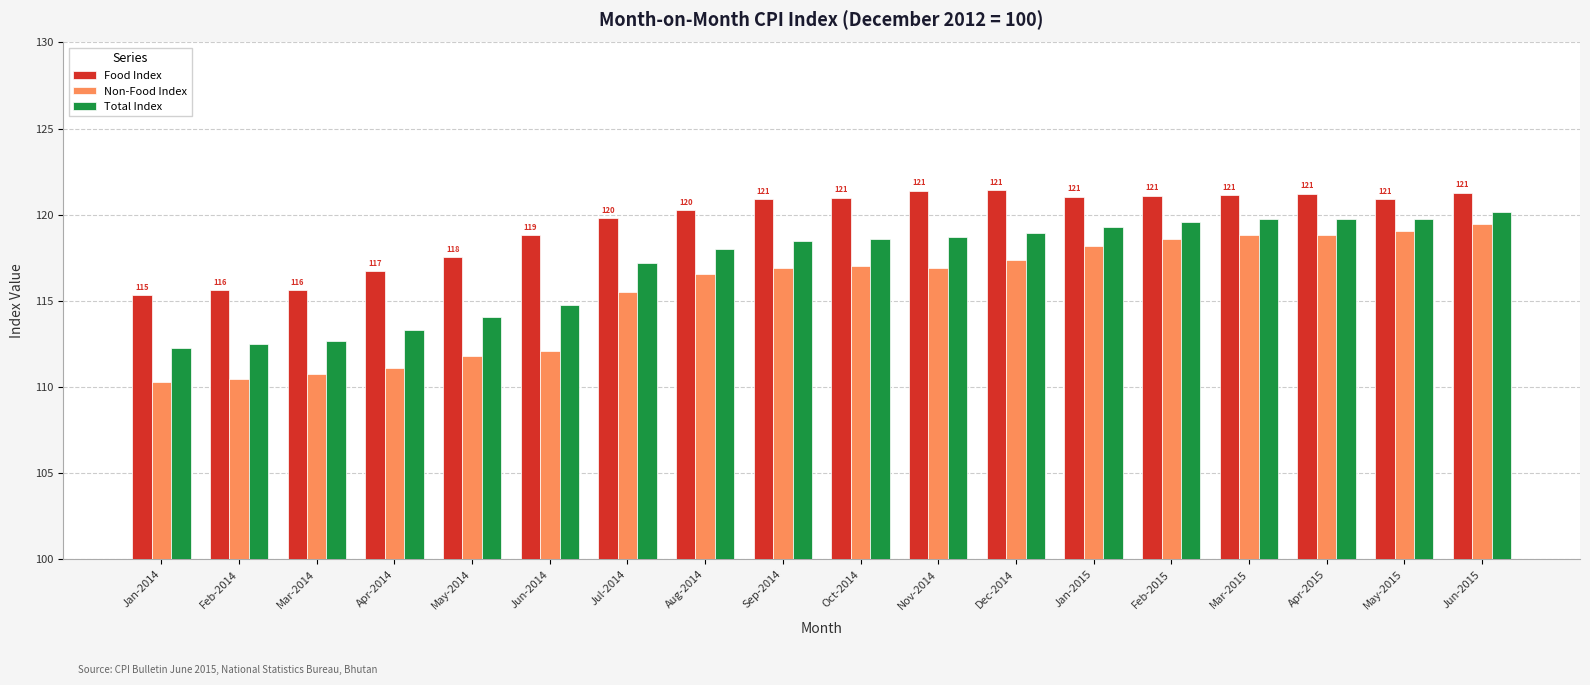

Is the value of Total Index at Nov-2014 greater than the value of Food Index at Mar-2015?

No